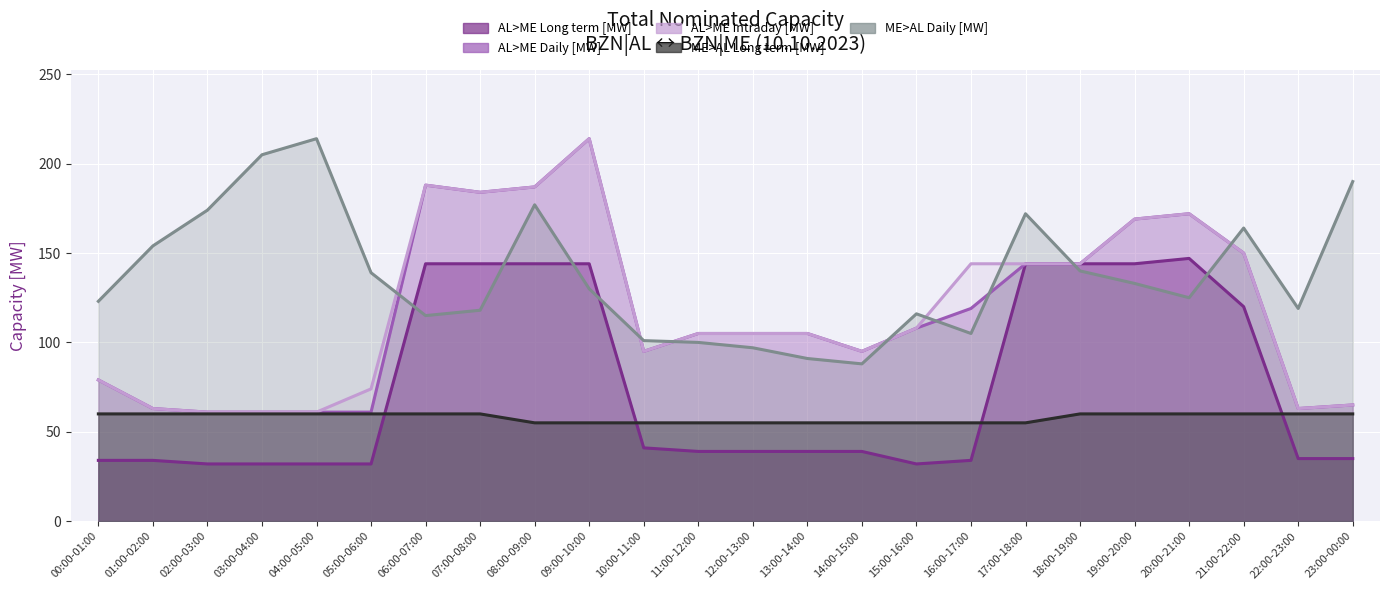

What is the difference between the maximum and minimum values in the ME>AL Long term [MW] series?

5